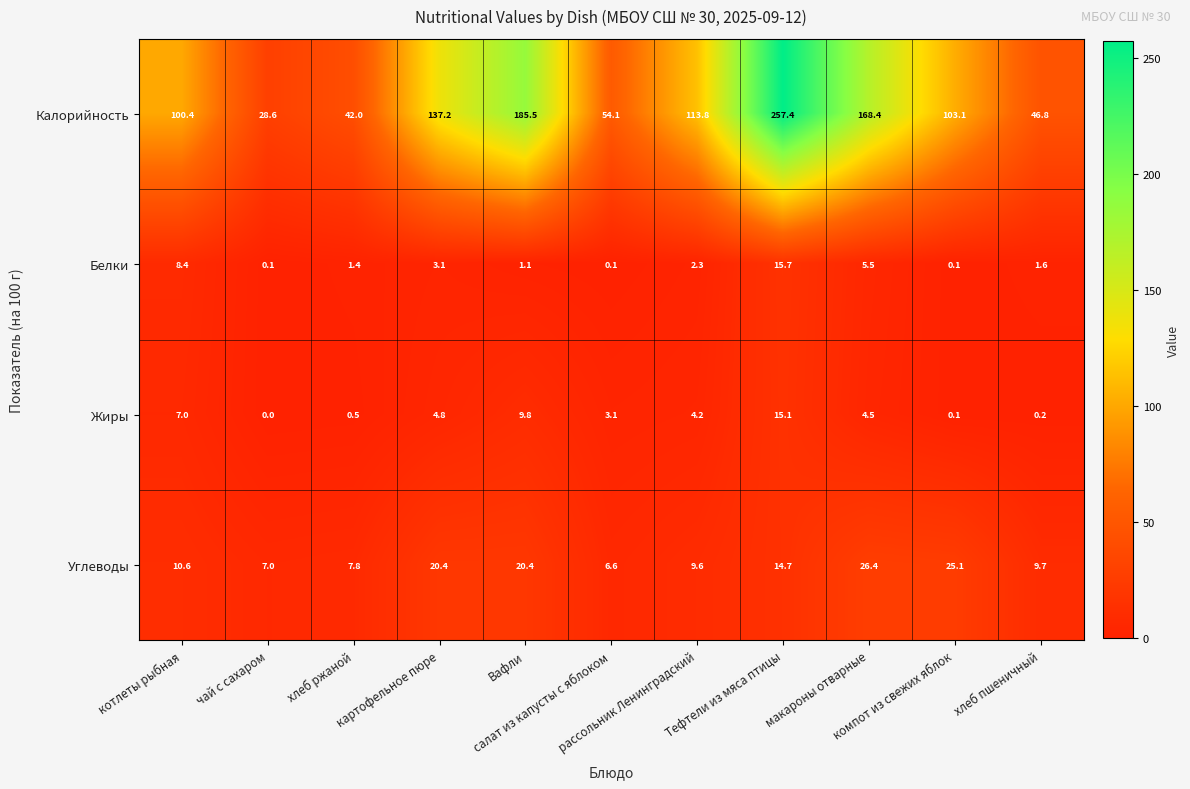

Which series has the largest total across all categories?

Калорийность